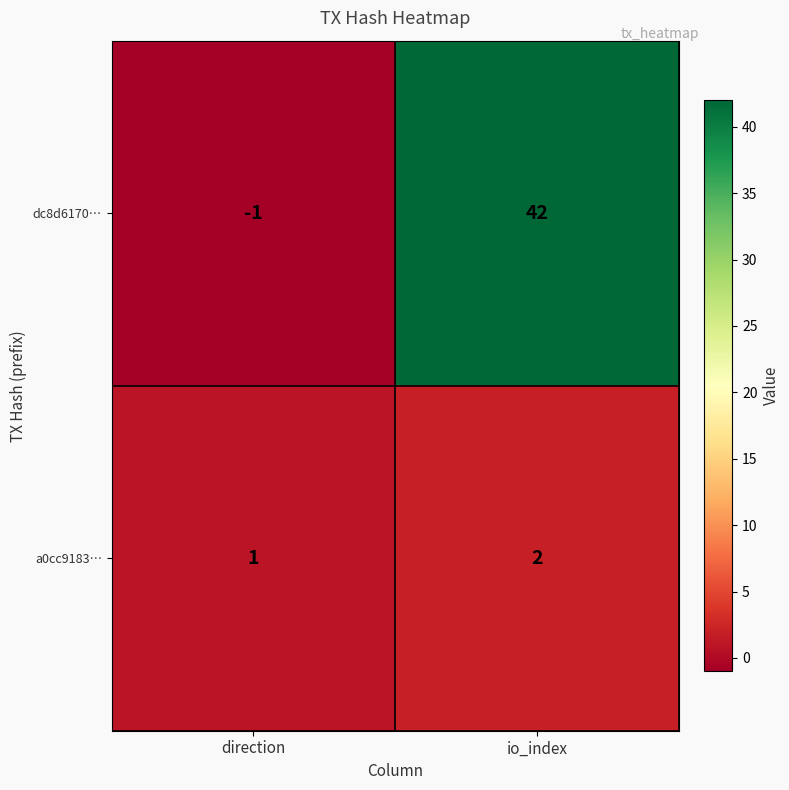

Which series changed the most between direction and io_index?

dc8d6170…